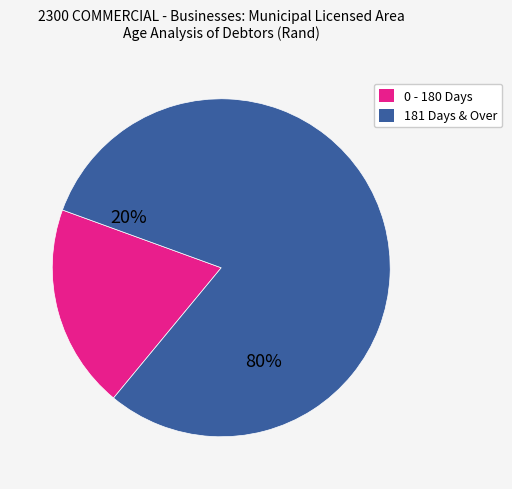

How many slices are in this pie chart?

2